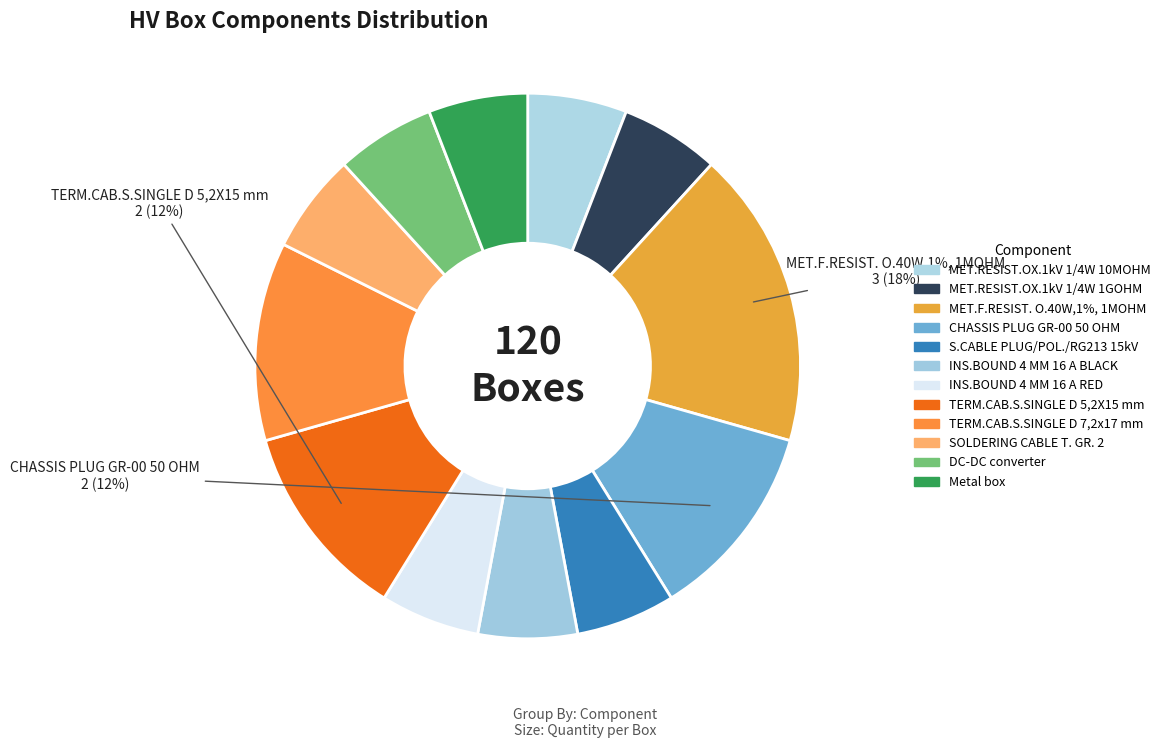

Does any single category account for the majority?

No